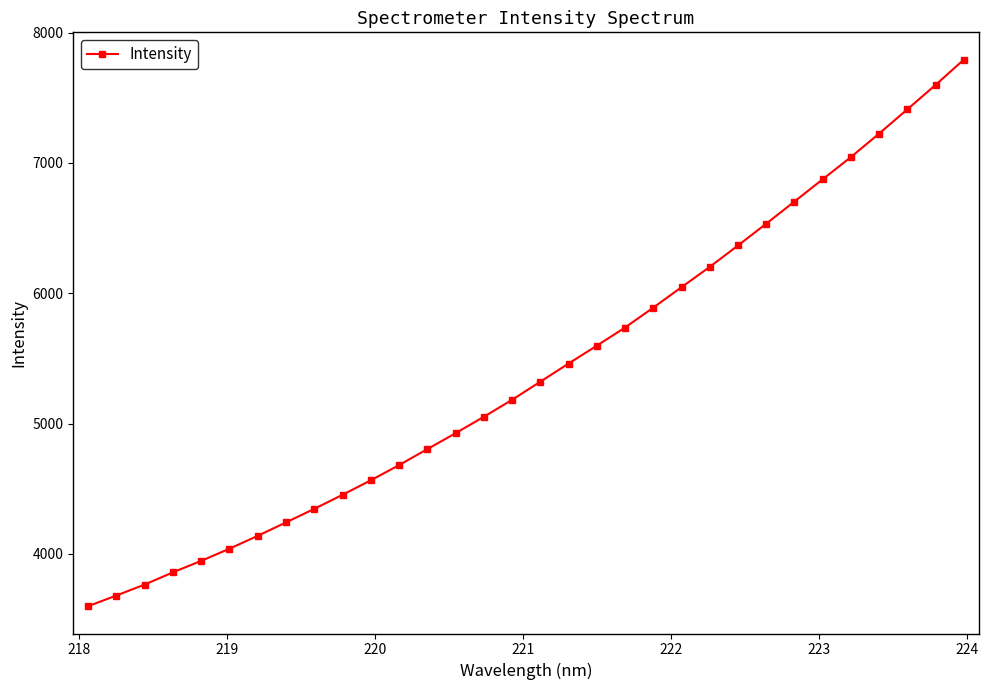

What is the minimum value shown in the chart?

3598.7